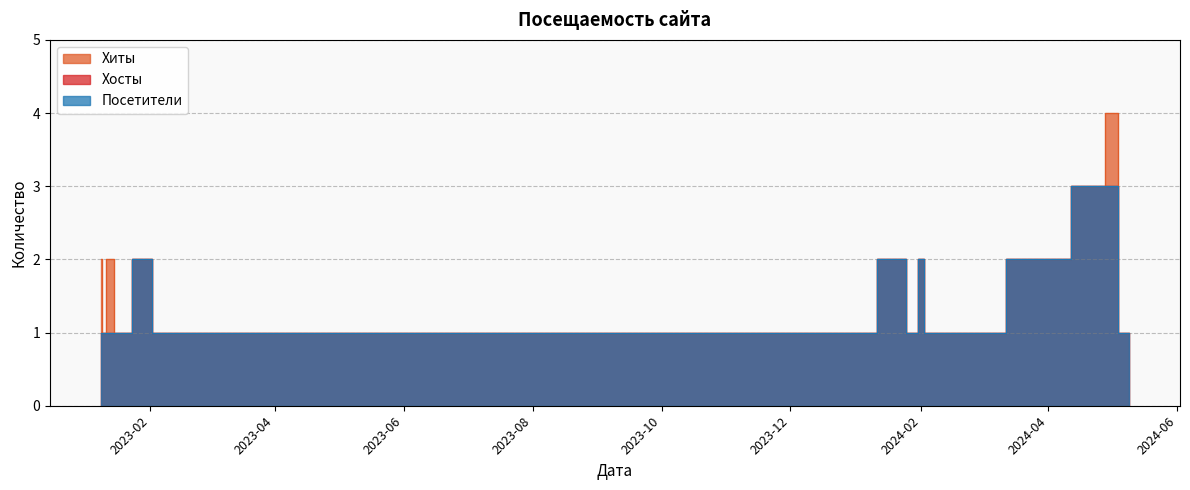

How many lines are shown in the chart?

3